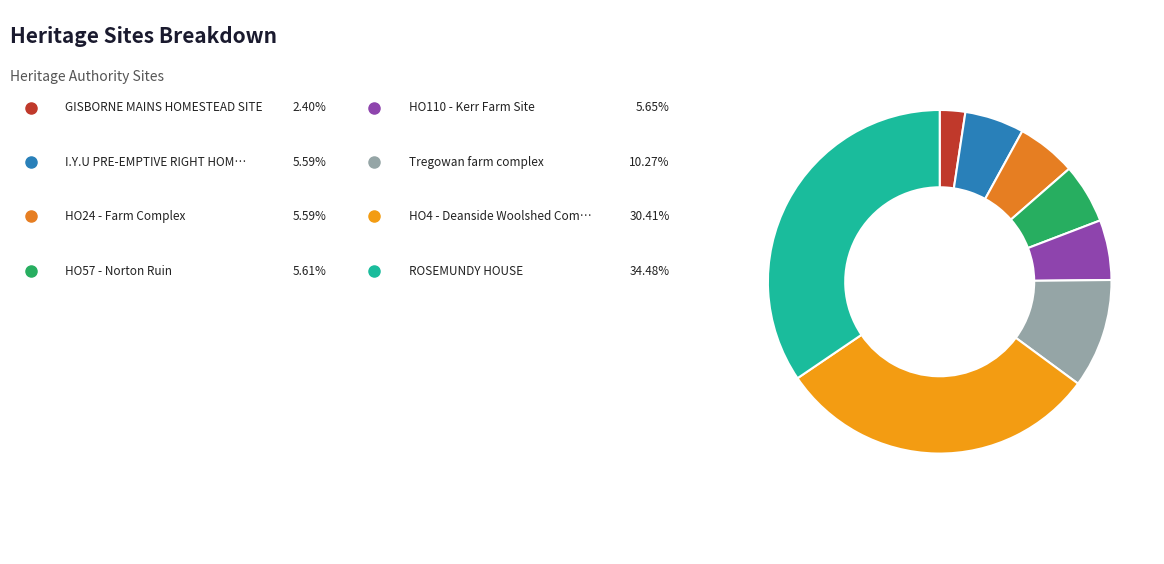

To the nearest percent, what is the difference between the largest and smallest slice percentages?

32%